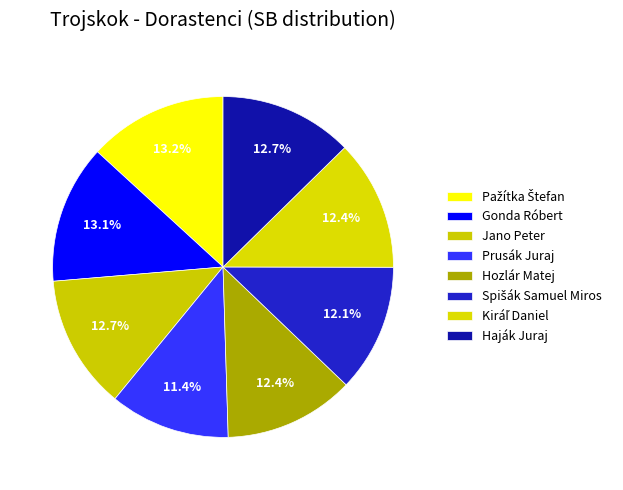

Between Pažítka Štefan and Kiráľ Daniel, which is larger?

Pažítka Štefan